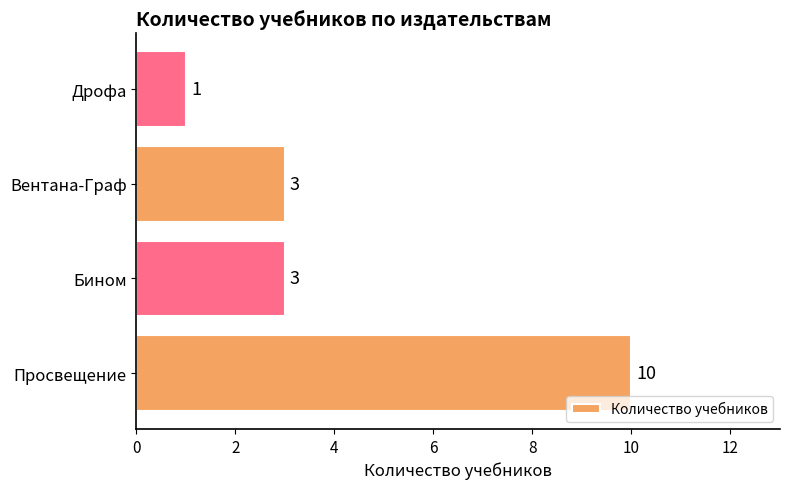

Is it true that the value at Вентана-Граф is 2?

False